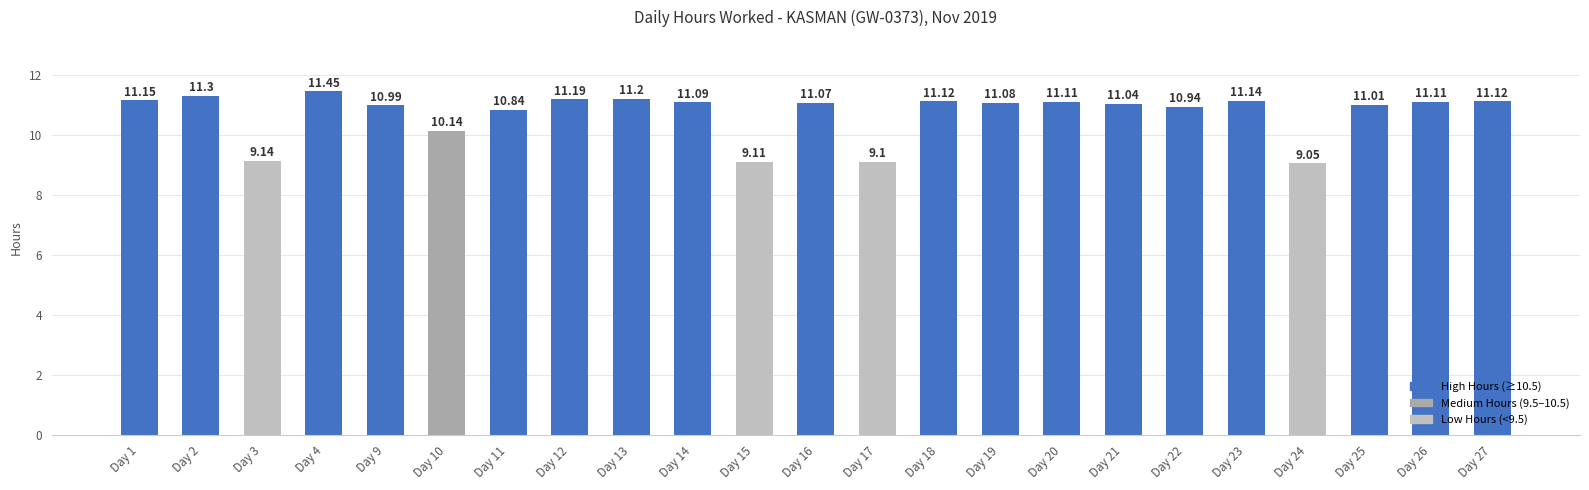

Between Day 24 and Day 17, which is larger?

Day 17